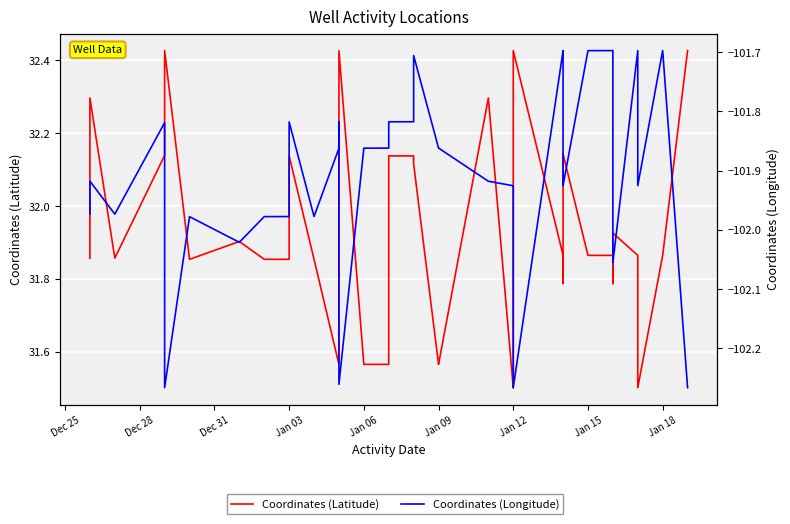

At how many categories does at least one series exceed -6?

39